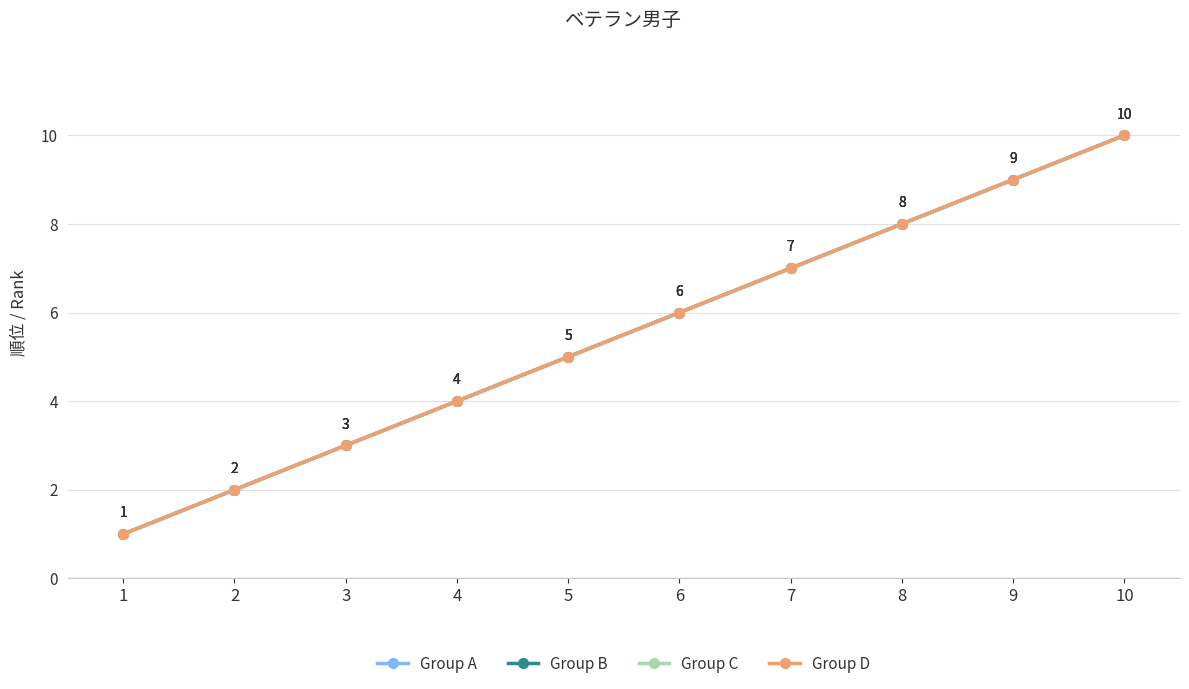

Is this an area chart (filled region under the line)?

No